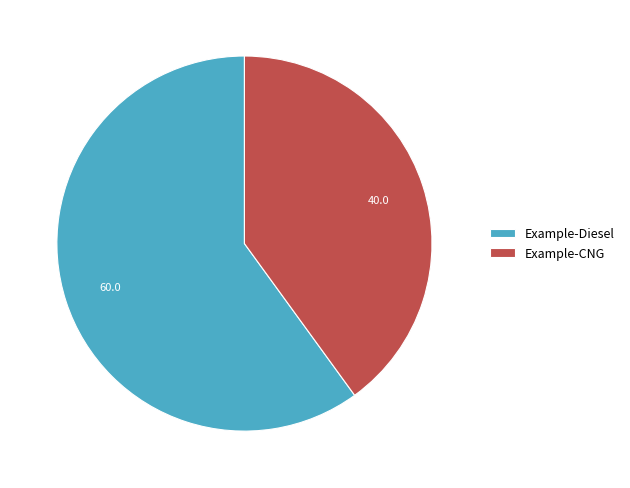

Do Example-CNG and Example-Diesel together represent more than half of the pie?

Yes